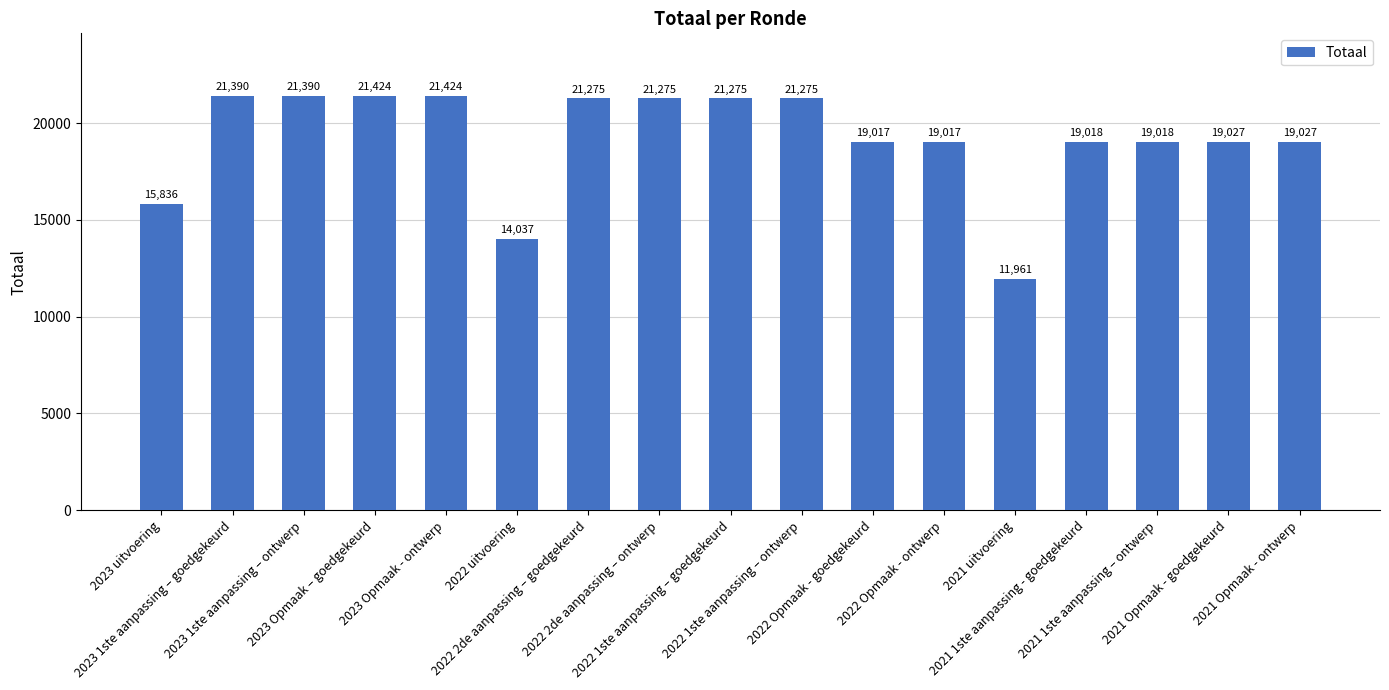

What is the label of the 9th bar from the right?

2022 1ste aanpassing – goedgekeurd